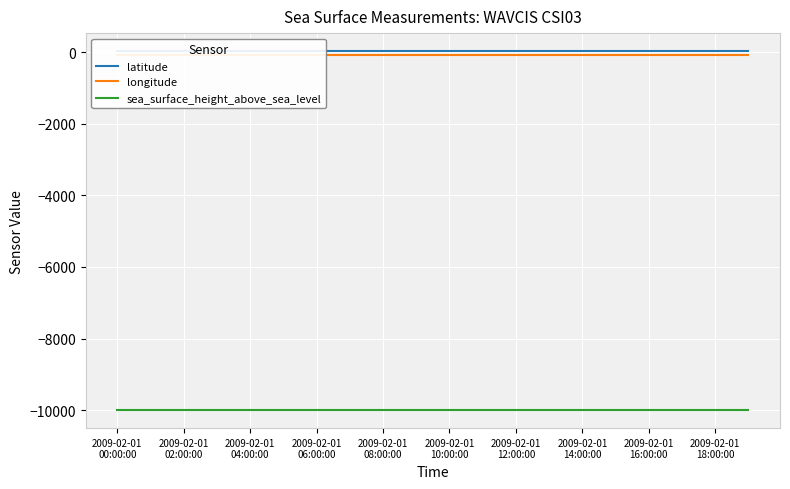

Which series has the largest total across all categories?

latitude